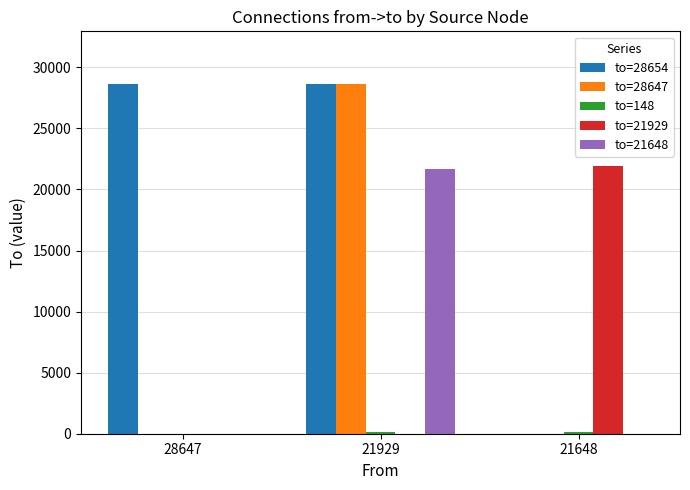

At which category is the sum across all series the highest?

21929